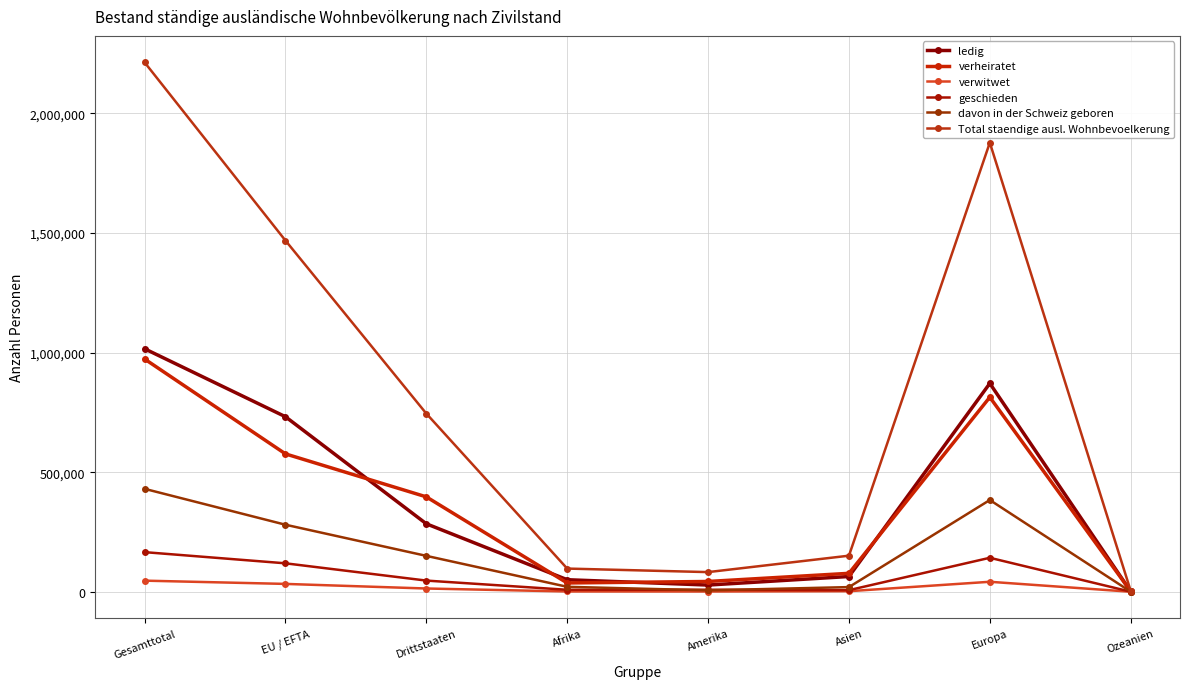

What is the total value across all series at Ozeanien?

7423